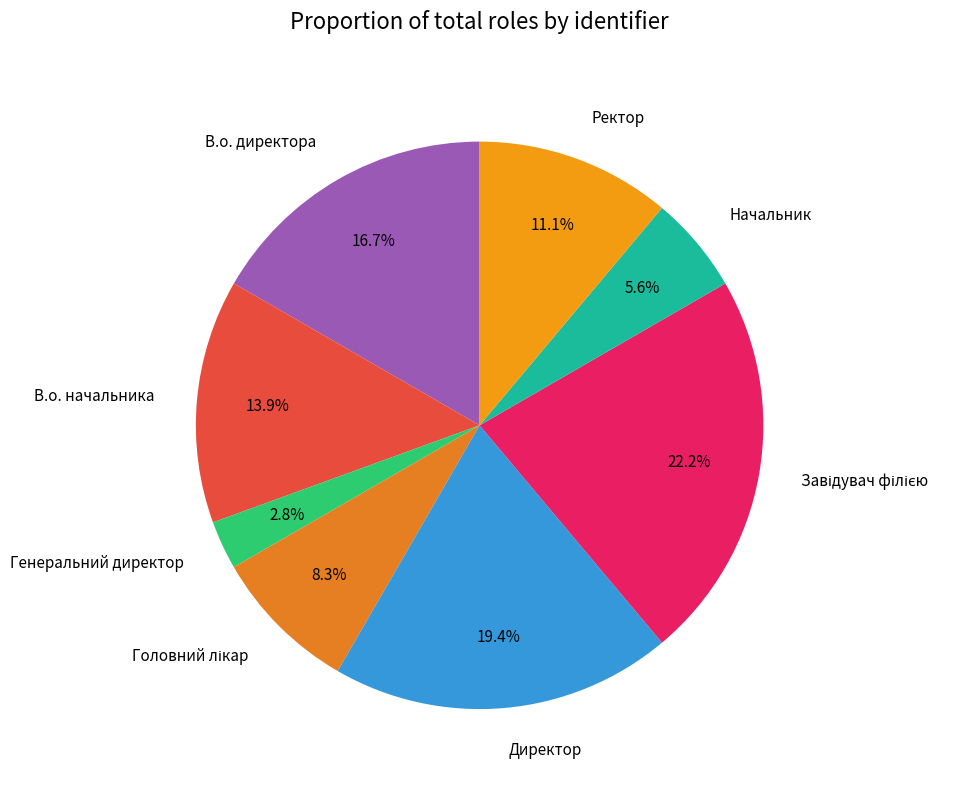

Is there a majority slice in this chart?

No